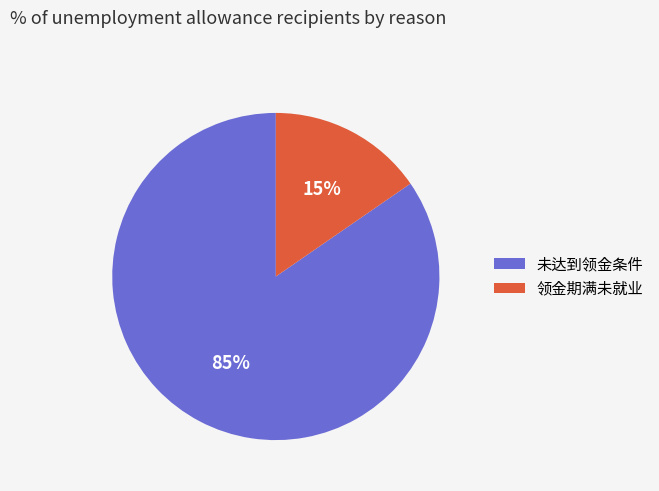

Count the number of slices in the pie.

2